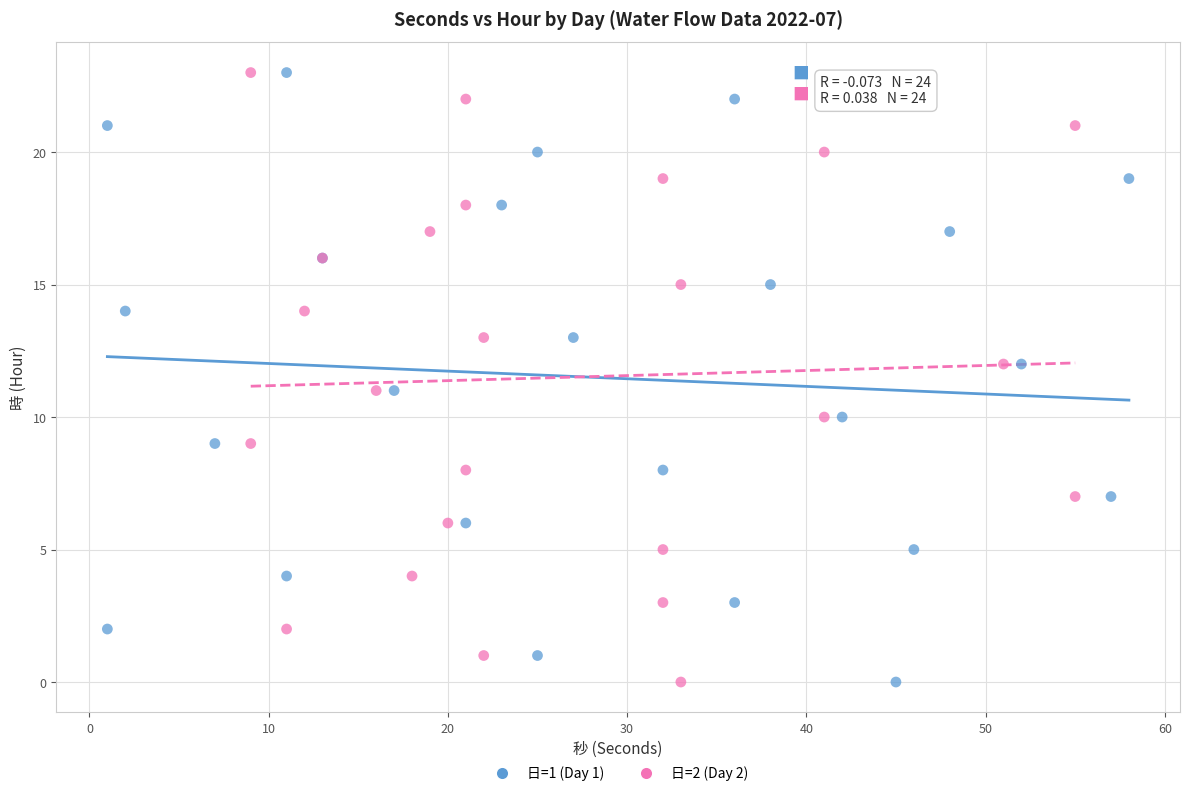

What are all the series names shown in the legend?

日=1 (Day 1), 日=2 (Day 2)